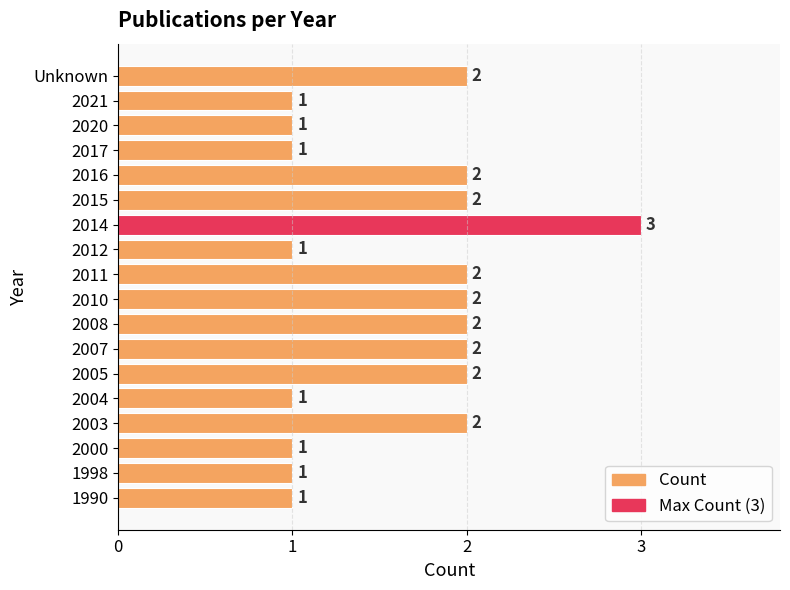

Reading top to bottom, transcribe all the data shown in this chart.

2	1	1	1	2	2	3	1	2	2	2	2	2	1	2	1	1	1